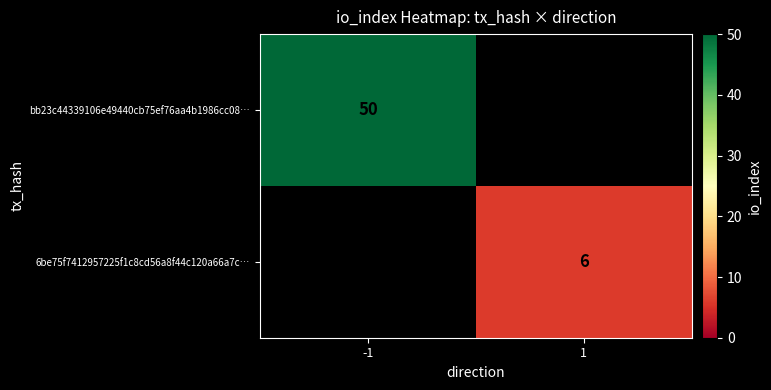

At how many categories does at least one series exceed 34?

1